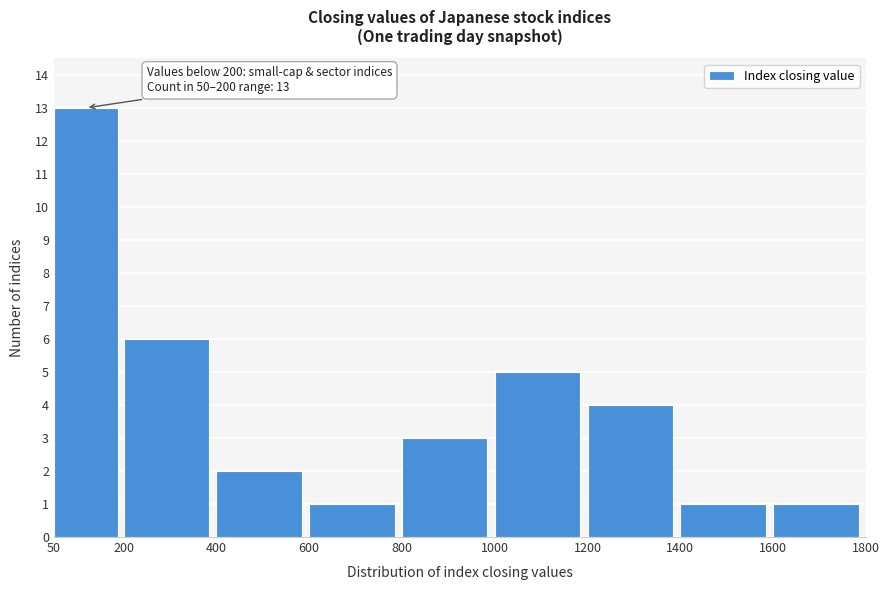

Which range on the x-axis has the tallest bar?

50 to 200